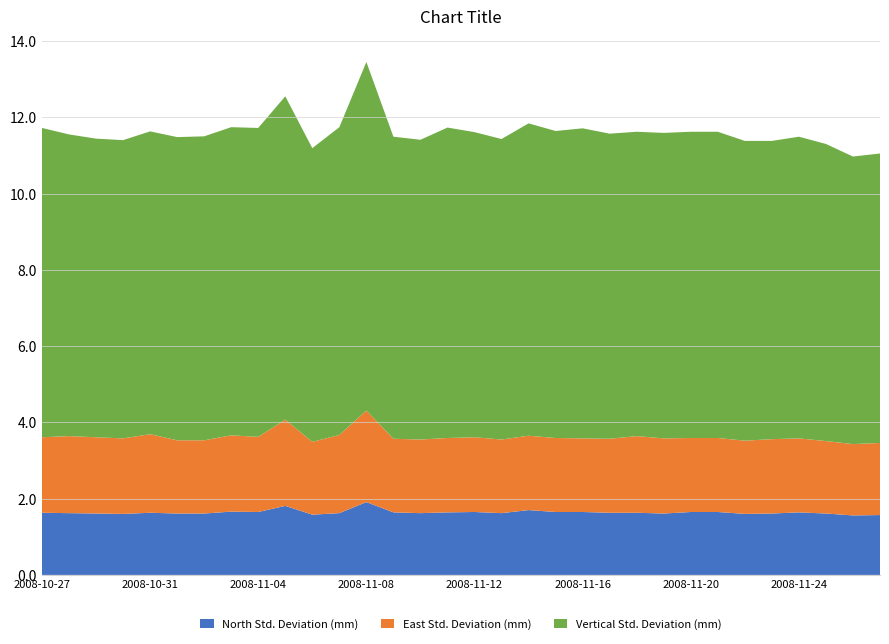

Reading left to right, transcribe all the data shown in this chart.

North Std. Deviation (mm): 2008-10-27=1.6	2008-10-28=1.6	2008-10-29=1.6	2008-10-30=1.6	2008-10-31=1.6	2008-11-01=1.6	2008-11-02=1.6	2008-11-03=1.7	2008-11-04=1.6	2008-11-05=1.8	2008-11-06=1.6	2008-11-07=1.6	2008-11-08=1.9	2008-11-09=1.6	2008-11-10=1.6	2008-11-11=1.6	2008-11-12=1.6	2008-11-13=1.6	2008-11-14=1.7	2008-11-15=1.6	2008-11-16=1.6	2008-11-17=1.6	2008-11-18=1.6	2008-11-19=1.6	2008-11-20=1.6	2008-11-21=1.6	2008-11-22=1.6	2008-11-23=1.6	2008-11-24=1.6	2008-11-25=1.6	2008-11-26=1.6	2008-11-27=1.6
East Std. Deviation (mm): 2008-10-27=2.0	2008-10-28=2.0	2008-10-29=2.0	2008-10-30=2.0	2008-10-31=2.1	2008-11-01=1.9	2008-11-02=1.9	2008-11-03=2.0	2008-11-04=2.0	2008-11-05=2.3	2008-11-06=1.9	2008-11-07=2.0	2008-11-08=2.4	2008-11-09=1.9	2008-11-10=1.9	2008-11-11=1.9	2008-11-12=2.0	2008-11-13=1.9	2008-11-14=1.9	2008-11-15=1.9	2008-11-16=1.9	2008-11-17=1.9	2008-11-18=2.0	2008-11-19=2.0	2008-11-20=1.9	2008-11-21=1.9	2008-11-22=1.9	2008-11-23=1.9	2008-11-24=1.9	2008-11-25=1.9	2008-11-26=1.9	2008-11-27=1.9
Vertical Std. Deviation (mm): 2008-10-27=8.1	2008-10-28=7.9	2008-10-29=7.8	2008-10-30=7.8	2008-10-31=7.9	2008-11-01=8.0	2008-11-02=8.0	2008-11-03=8.1	2008-11-04=8.1	2008-11-05=8.5	2008-11-06=7.7	2008-11-07=8.1	2008-11-08=9.1	2008-11-09=7.9	2008-11-10=7.9	2008-11-11=8.1	2008-11-12=8.0	2008-11-13=7.9	2008-11-14=8.2	2008-11-15=8.1	2008-11-16=8.1	2008-11-17=8.0	2008-11-18=8.0	2008-11-19=8.0	2008-11-20=8.0	2008-11-21=8.0	2008-11-22=7.9	2008-11-23=7.8	2008-11-24=7.9	2008-11-25=7.8	2008-11-26=7.5	2008-11-27=7.6